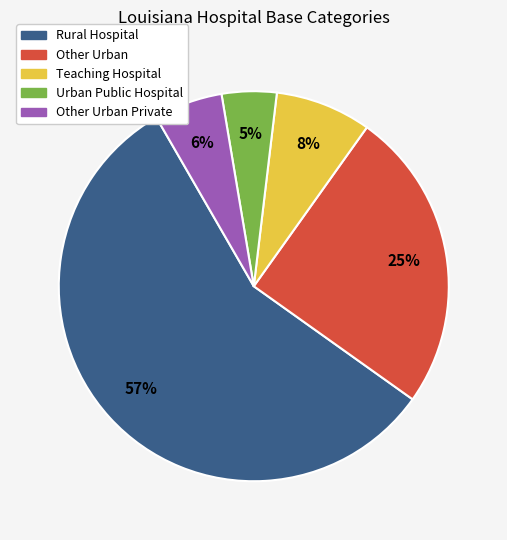

To the nearest percent, what portion does Other Urban represent?

25%